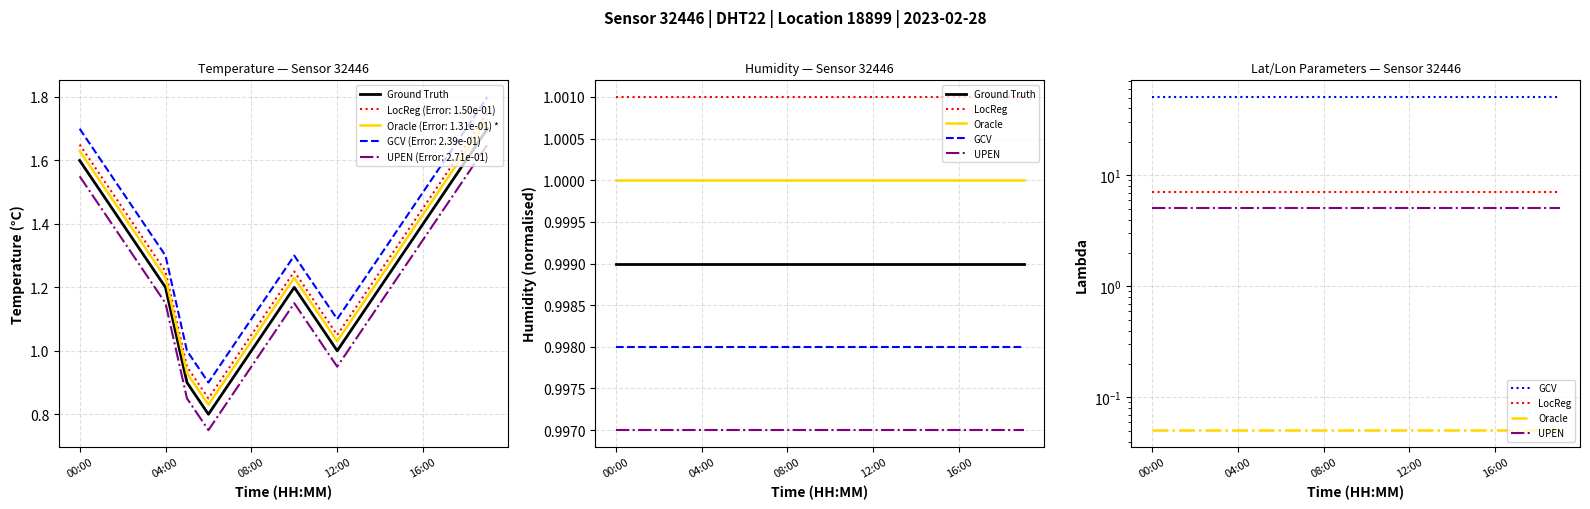

Which series has the largest total across all categories?

GCV